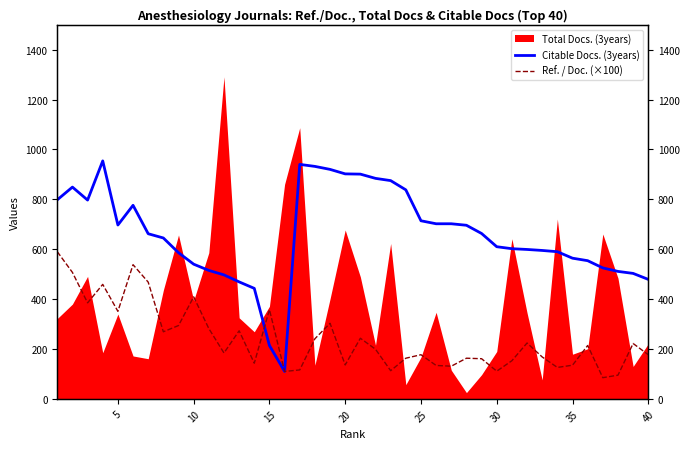

Does the chart display data point markers on the line(s)?

No